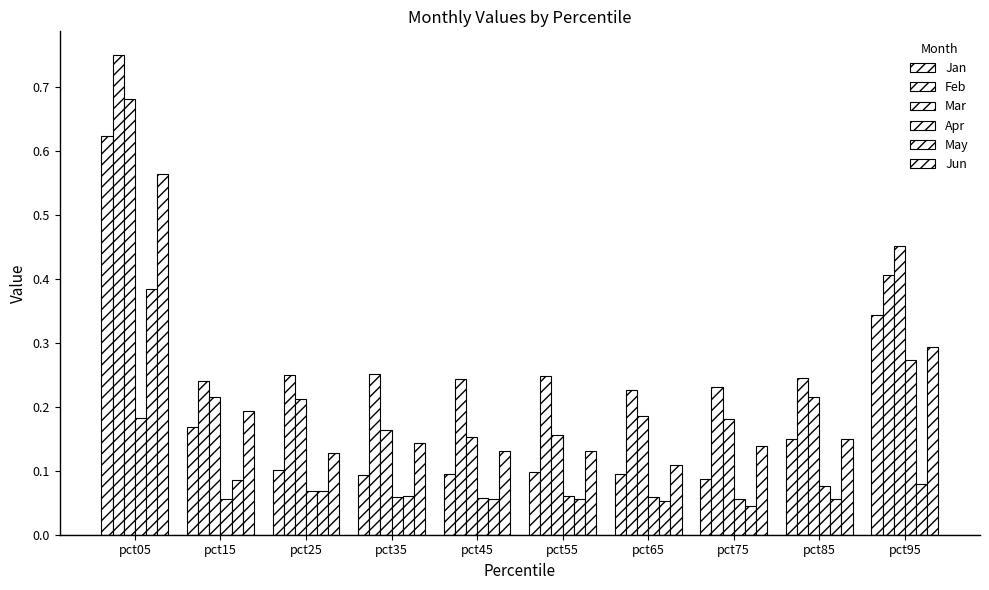

Reading left to right, extract all data points from this chart.

Jan: pct05=0.6	pct15=0.2	pct25=0.1	pct35=0.1	pct45=0.1	pct55=0.1	pct65=0.1	pct75=0.1	pct85=0.1	pct95=0.3
Feb: pct05=0.7	pct15=0.2	pct25=0.2	pct35=0.3	pct45=0.2	pct55=0.2	pct65=0.2	pct75=0.2	pct85=0.2	pct95=0.4
Mar: pct05=0.7	pct15=0.2	pct25=0.2	pct35=0.2	pct45=0.2	pct55=0.2	pct65=0.2	pct75=0.2	pct85=0.2	pct95=0.5
Apr: pct05=0.2	pct15=0.1	pct25=0.1	pct35=0.1	pct45=0.1	pct55=0.1	pct65=0.1	pct75=0.1	pct85=0.1	pct95=0.3
May: pct05=0.4	pct15=0.1	pct25=0.1	pct35=0.1	pct45=0.1	pct55=0.1	pct65=0.1	pct75=0.0	pct85=0.1	pct95=0.1
Jun: pct05=0.6	pct15=0.2	pct25=0.1	pct35=0.1	pct45=0.1	pct55=0.1	pct65=0.1	pct75=0.1	pct85=0.1	pct95=0.3